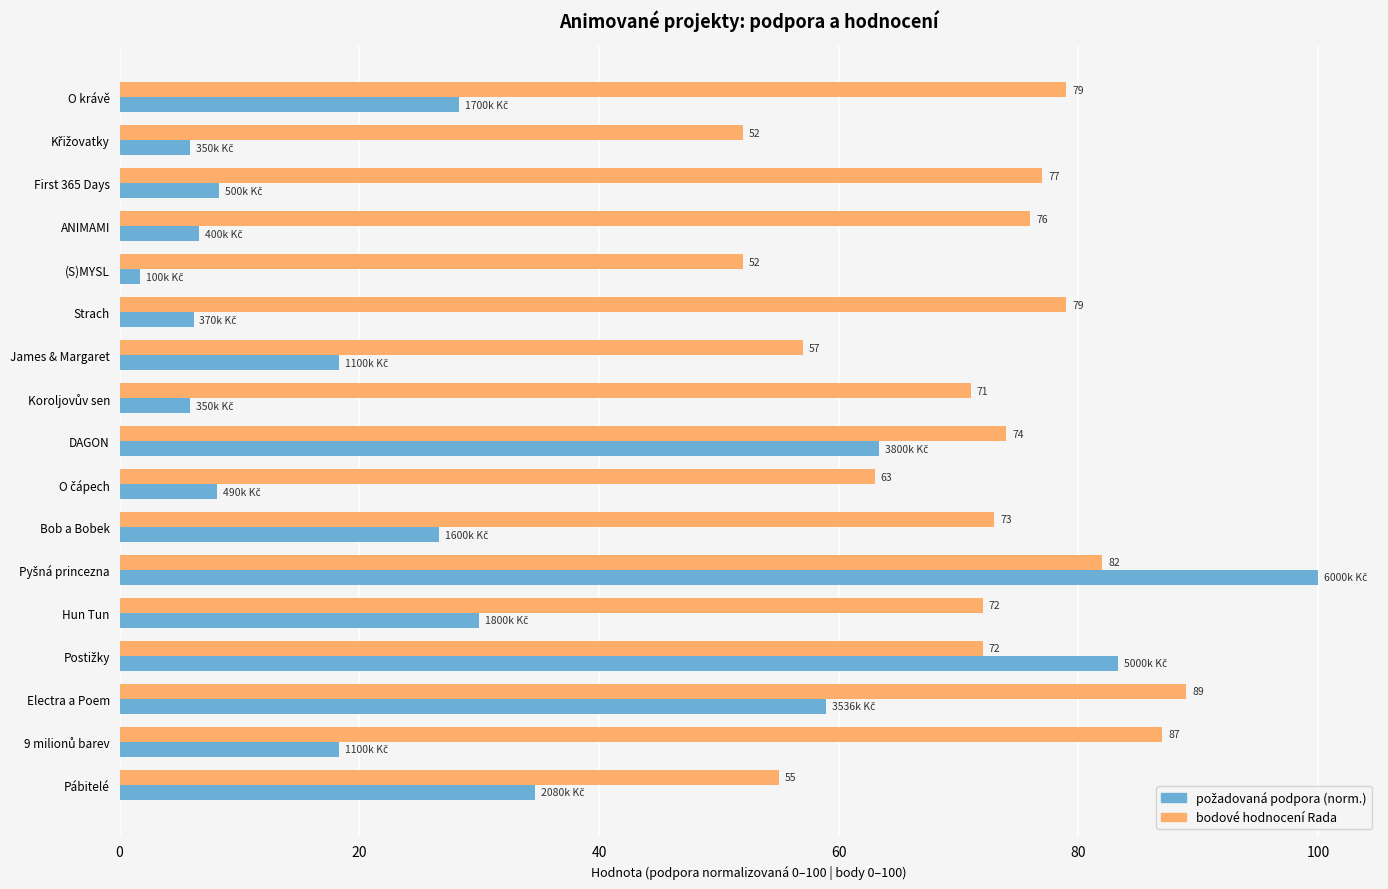

At how many categories does at least one series exceed 53?

15